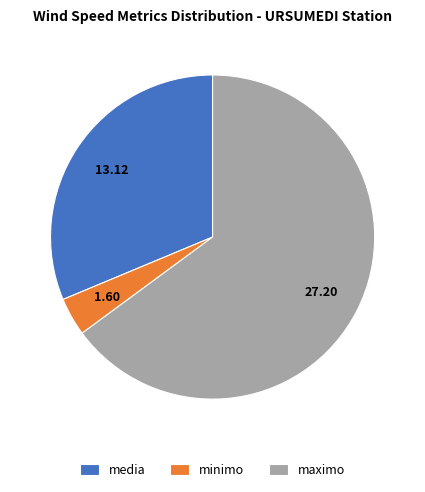

Which slice is the smallest?

minimo